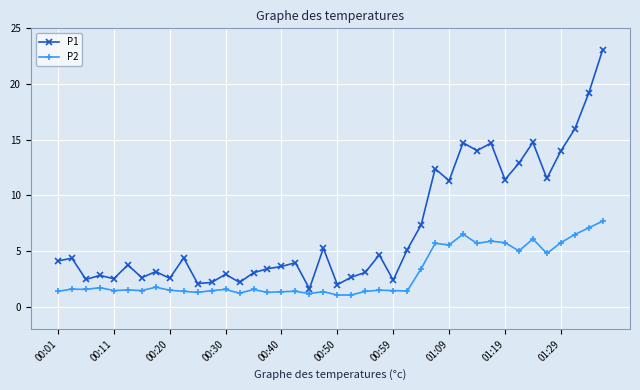

What is the value of the P2 point at the 32nd from the left?

5.9